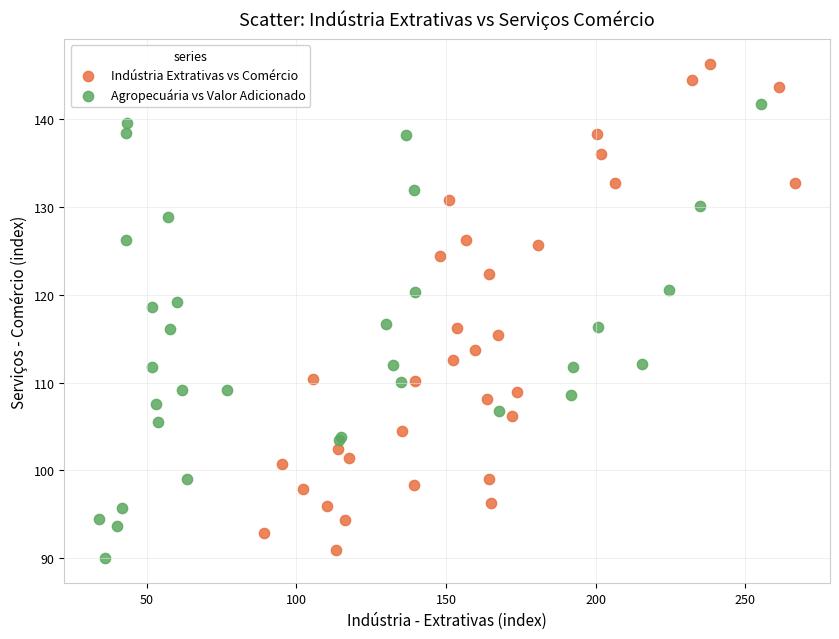

Which series contains the highest Y value?

Indústria Extrativas vs Comércio